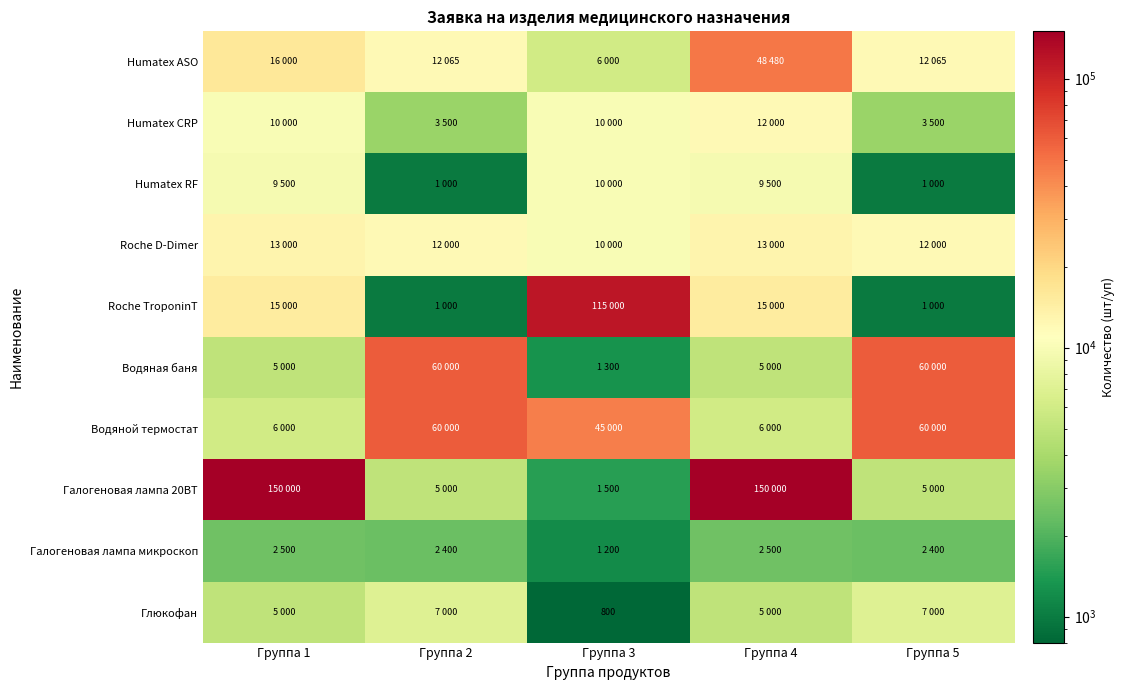

What is the approximate value of Roche TroponinT at Группа 2, to the nearest 100?

1000